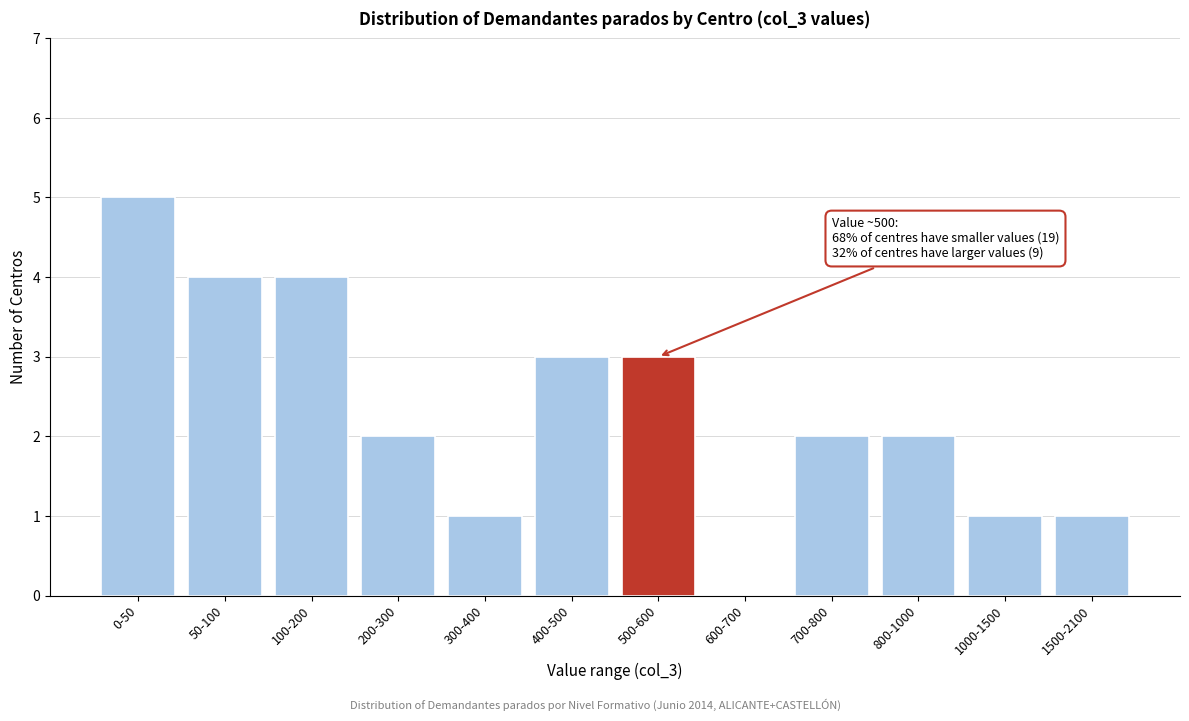

Reading left to right, transcribe all the data shown in this chart.

0-50=5	50-100=4	100-200=4	200-300=2	300-400=1	400-500=3	500-600=3	600-700=0	700-800=2	800-1000=2	1000-1500=1	1500-2100=1